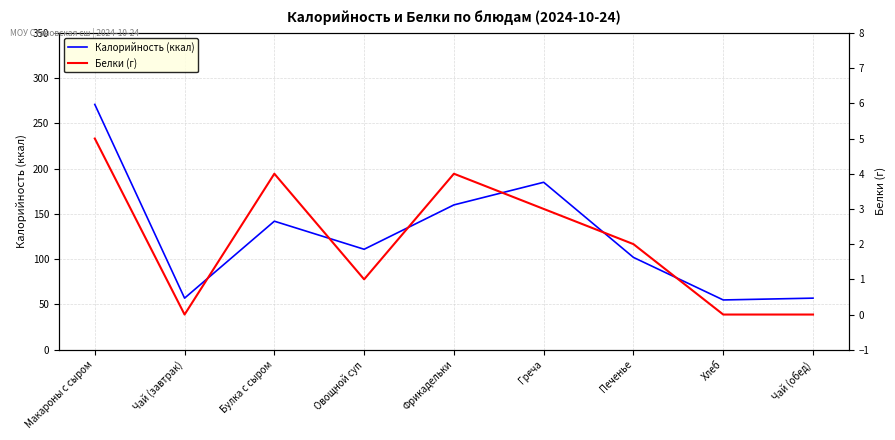

List the labels in order of Белки (г) value, smallest first.

Чай (завтрак), Хлеб, Чай (обед), Овощной суп, Печенье, Греча, Булка с сыром, Фрикадельки, Макароны с сыром